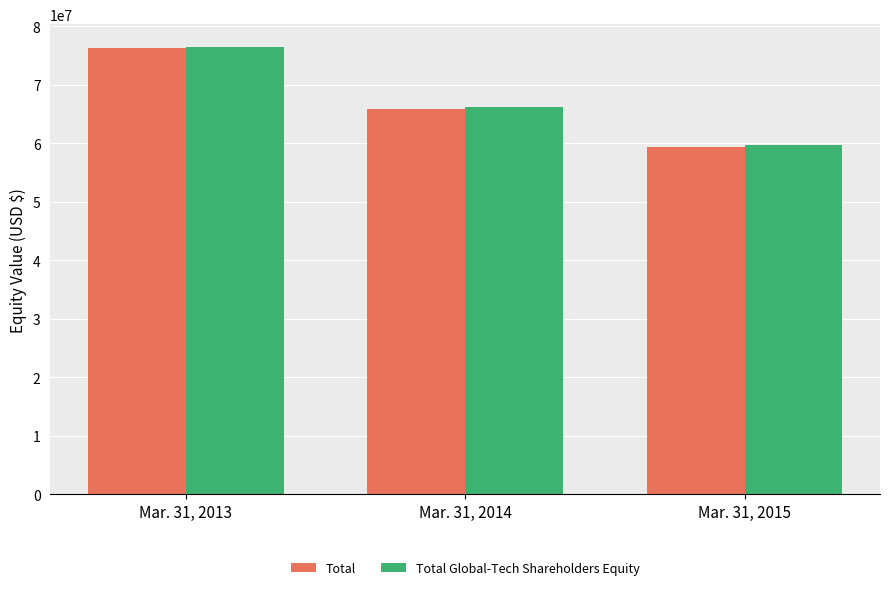

Which series has the largest range (max minus min)?

Total